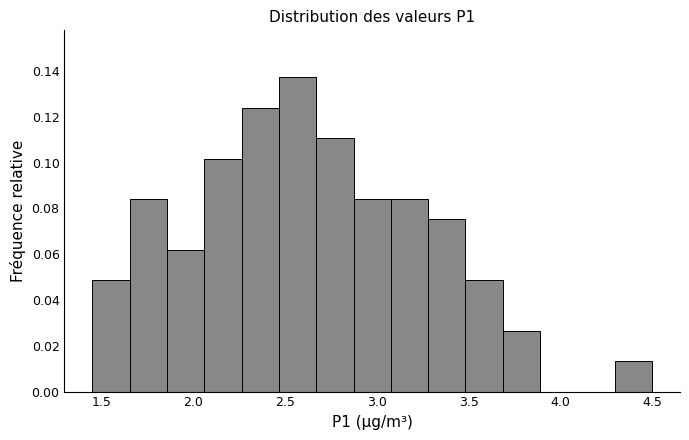

Reading left to right, list every bar in this chart as the range it spans on the x-axis followed by its height. Neither the bar edges nor the heights are printed on the chart, so give them approximately, as read against the axes.

1.45 to 1.65: 0.048
1.65 to 1.85: 0.084
1.85 to 2.05: 0.062
2.05 to 2.25: 0.102
2.25 to 2.45: 0.124
2.45 to 2.65: 0.138
2.65 to 2.85: 0.110
2.85 to 3.10: 0.084
3.10 to 3.30: 0.084
3.30 to 3.50: 0.076
3.50 to 3.70: 0.048
3.70 to 3.90: 0.026
3.90 to 4.10: 0
4.10 to 4.30: 0
4.30 to 4.50: 0.014